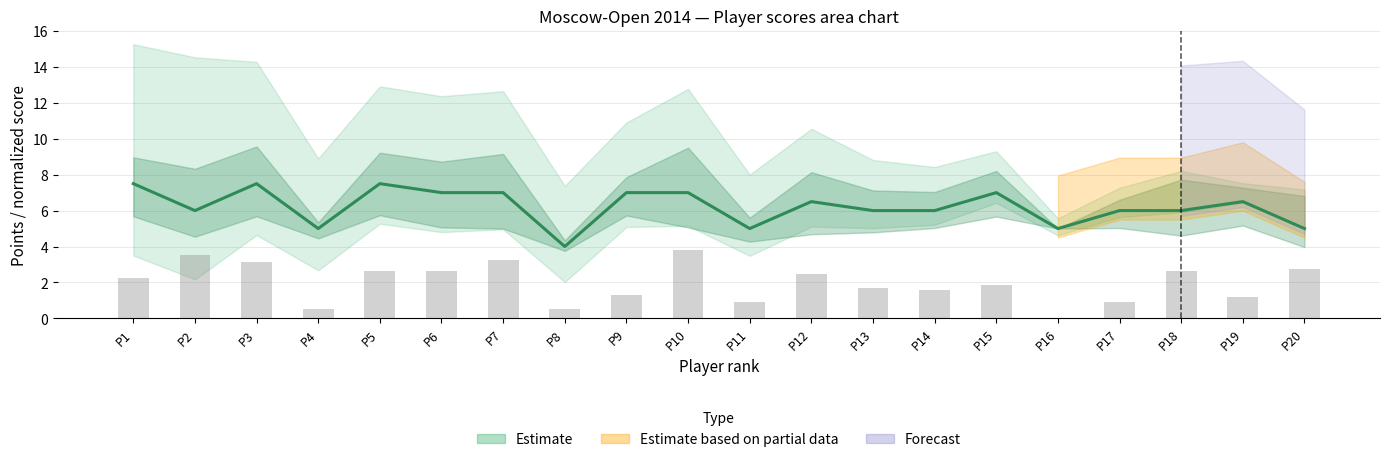

At which category is the sum across all series the highest?

P10